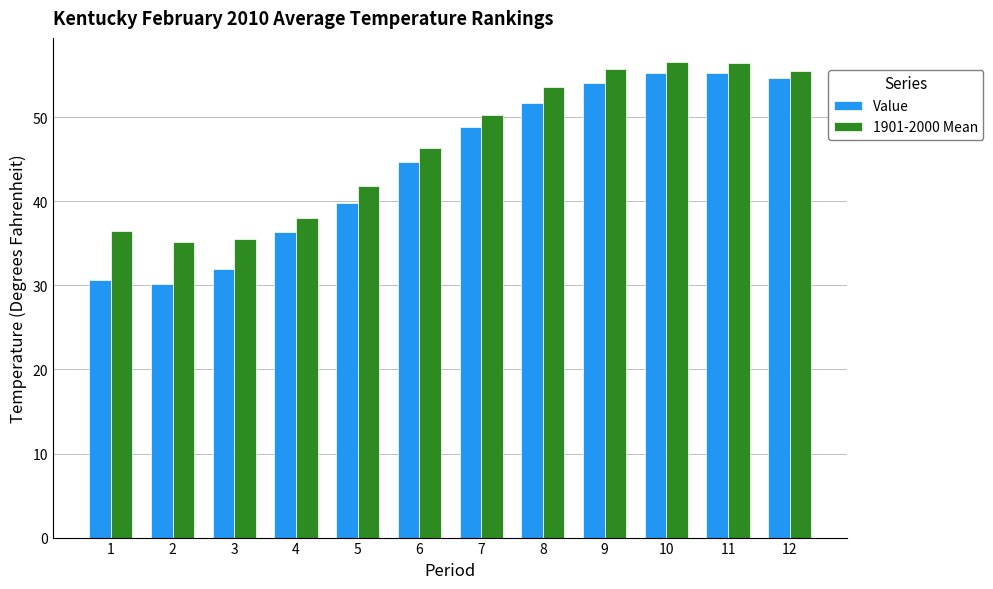

Read the 1901-2000 Mean value at 4.

38.0